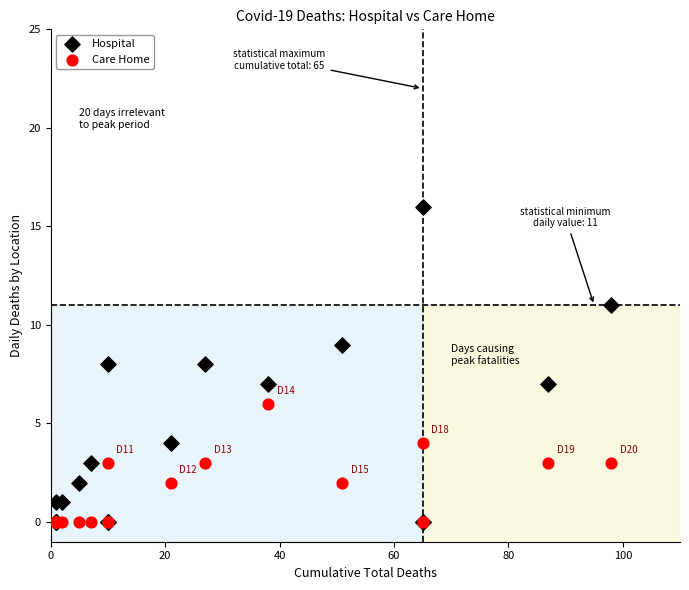

Which series has the largest Y range (max minus min)?

Hospital